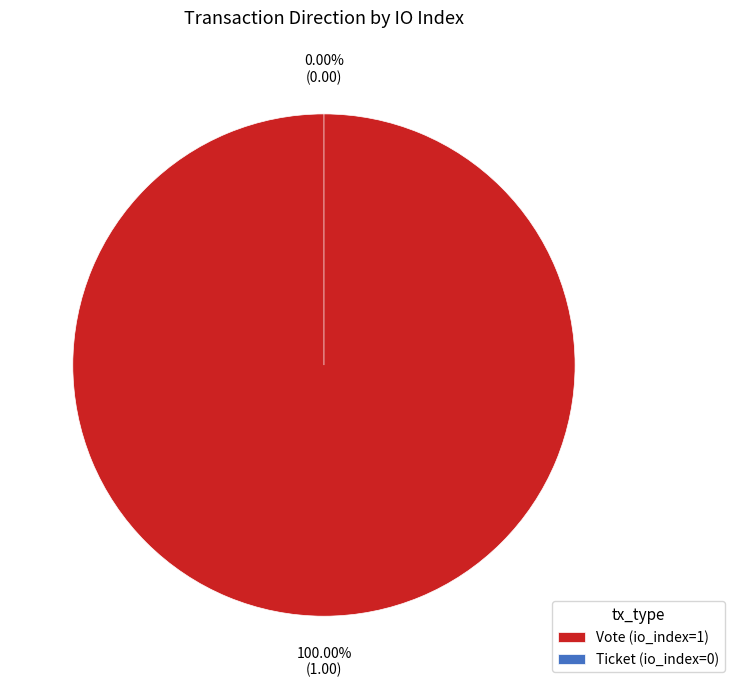

To the nearest percent, what percentage of the pie is Vote (io_index=1)?

100%